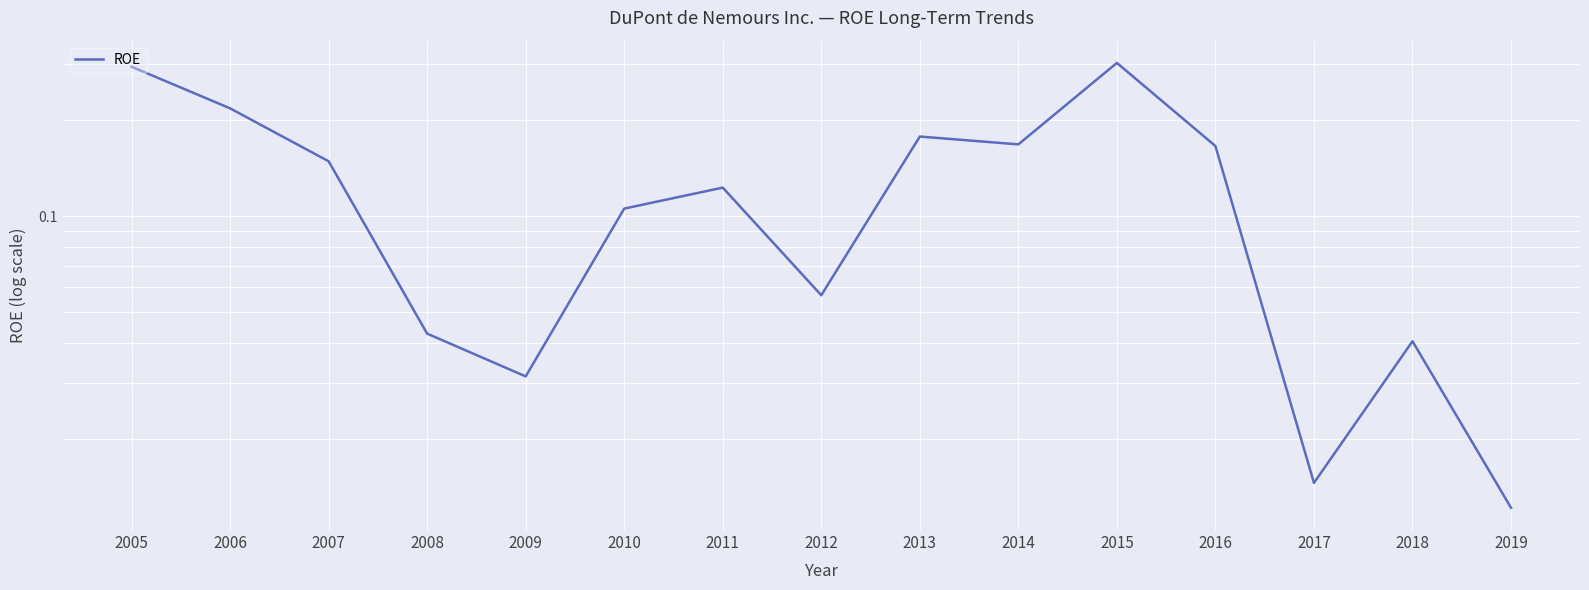

Reading left to right, what are all the values shown in this chart?

0.3	0.2	0.1	0.0	0.0	0.1	0.1	0.1	0.2	0.2	0.3	0.2	0.0	0.0	0.0